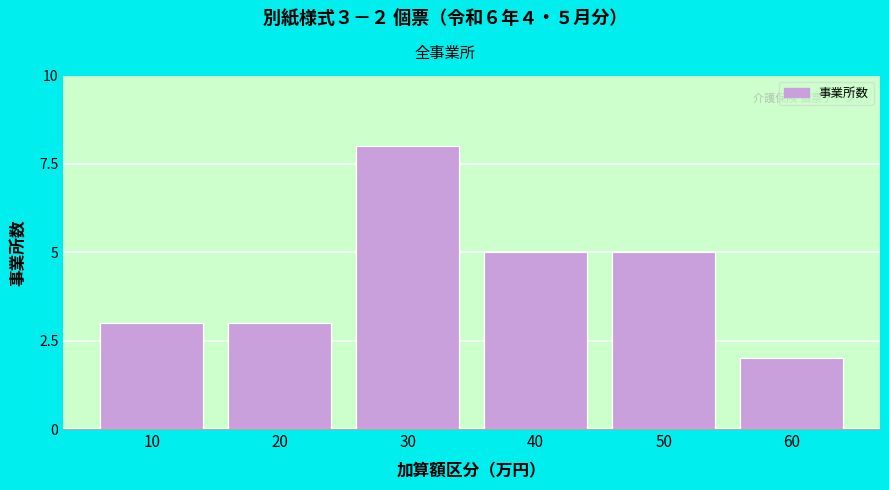

Reading right to left, transcribe all the data shown in this chart.

60=2	50=5	40=5	30=8	20=3	10=3